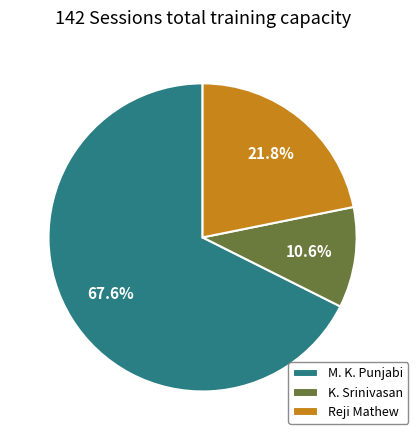

What is the smallest slice in the pie chart?

K. Srinivasan